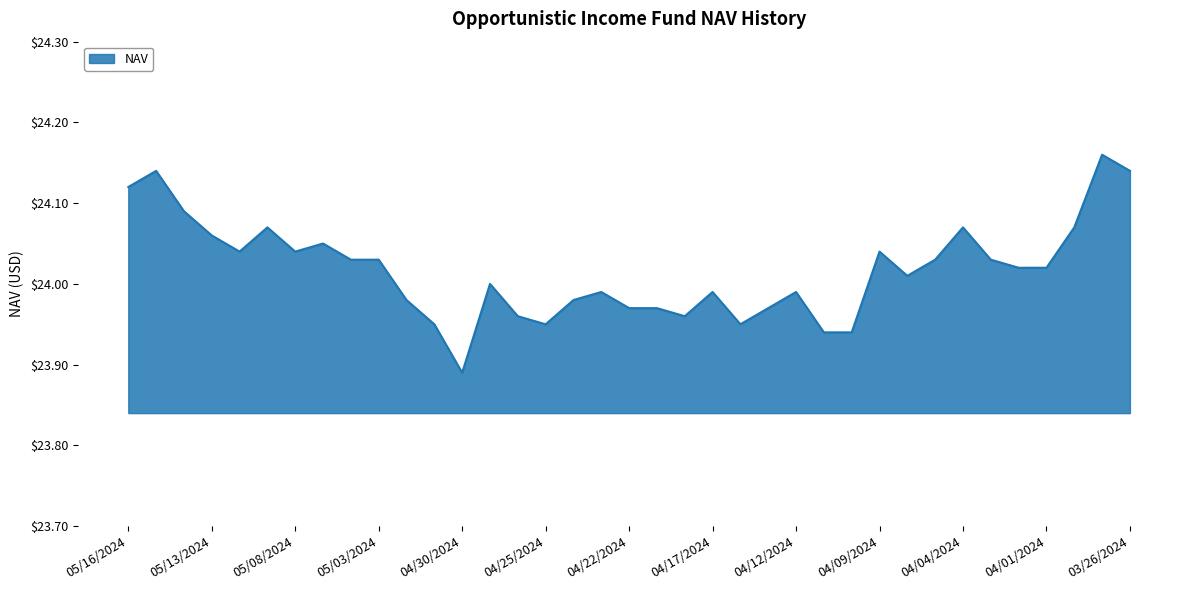

What is the difference between the maximum and minimum values?

0.3